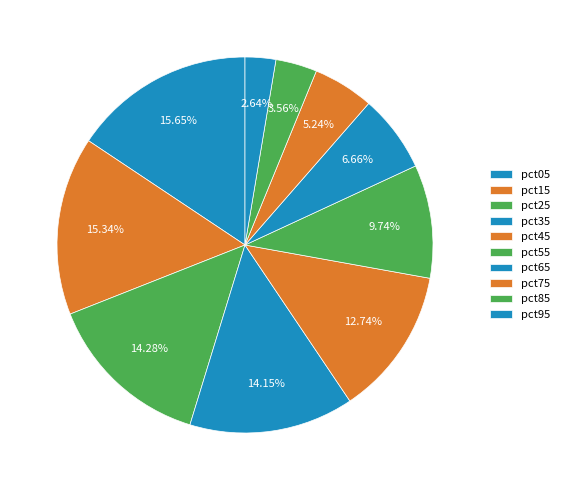

Between pct15 and pct55, which is larger?

pct15